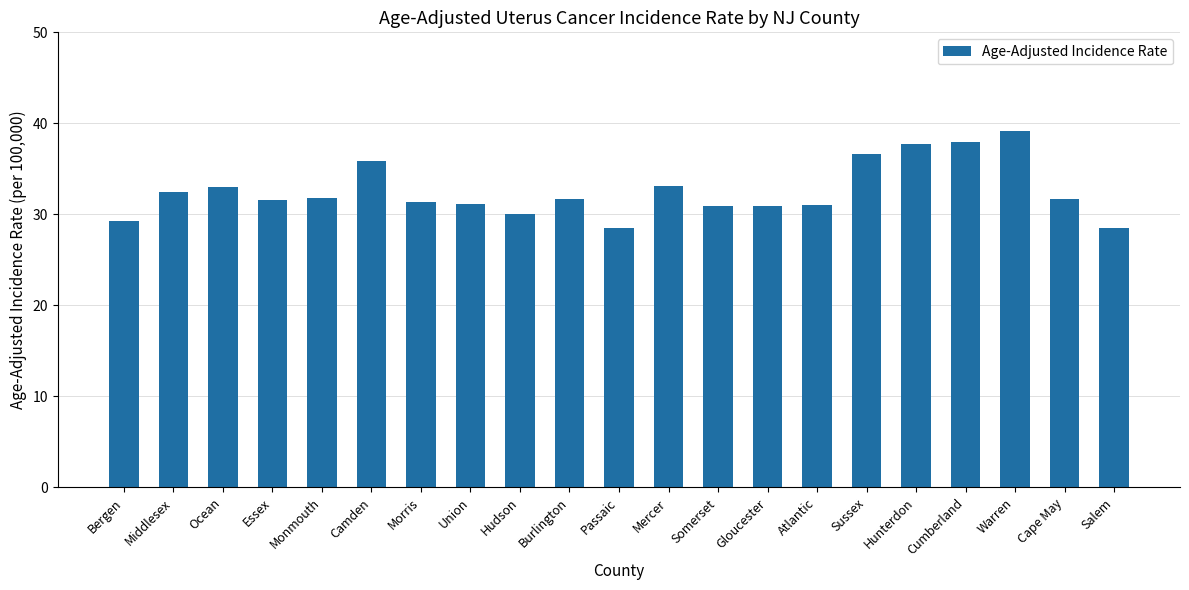

What is the minimum value shown in the chart?

28.5